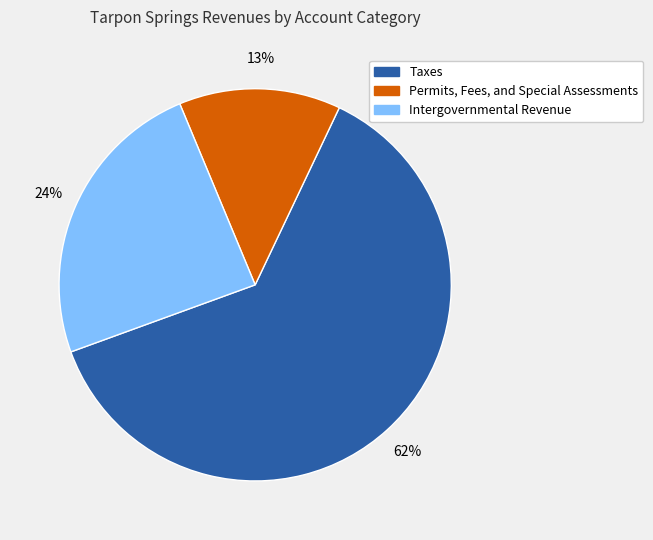

What is the largest slice in the pie chart?

Taxes